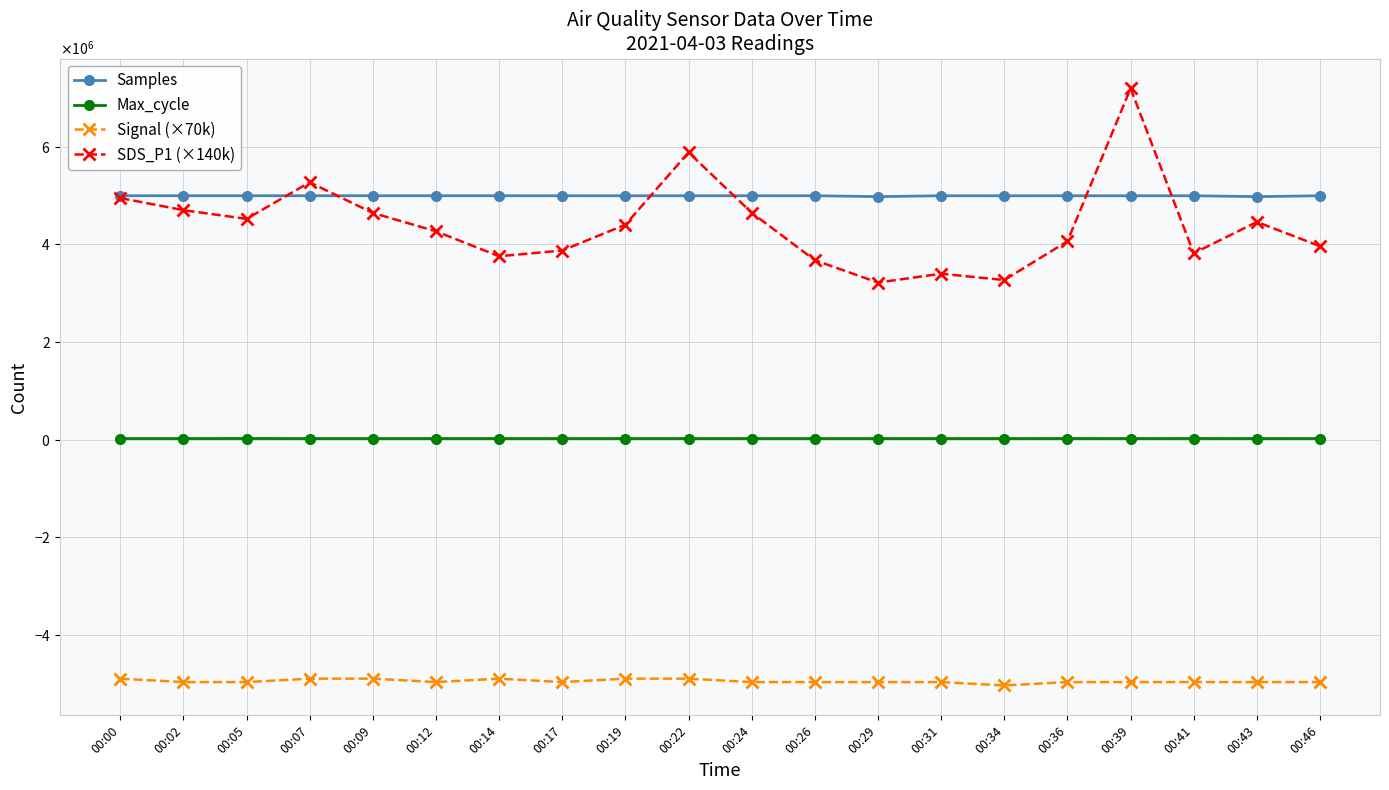

At which category does SDS_P1 (×140k) reach its first local peak?

00:07